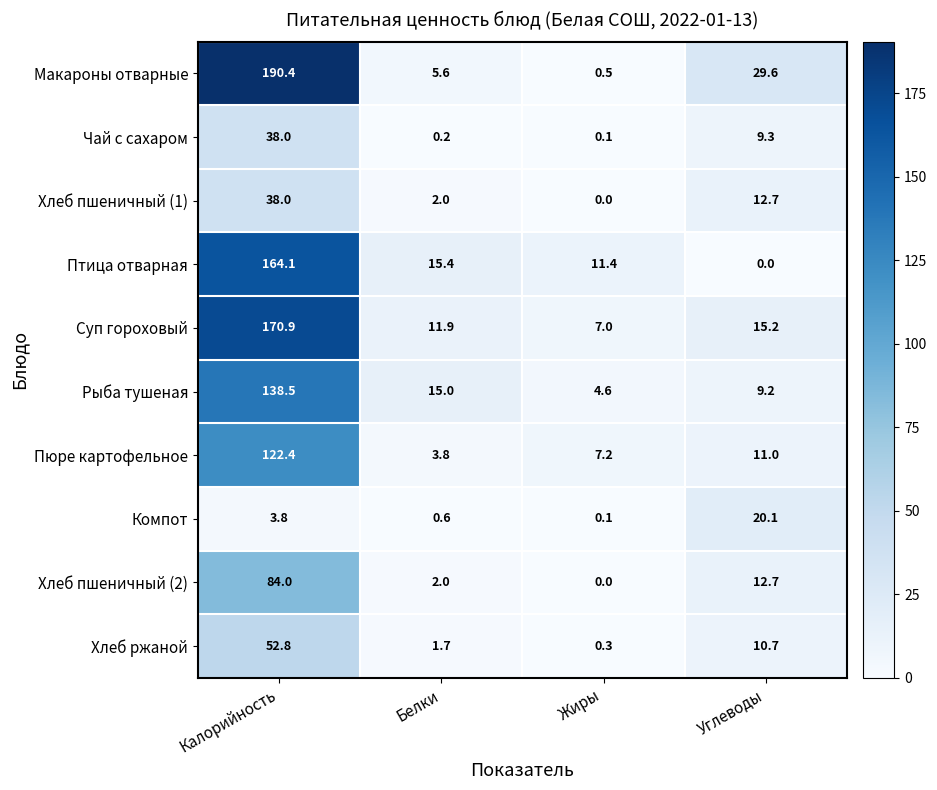

What is the maximum value for Хлеб ржаной?

52.8